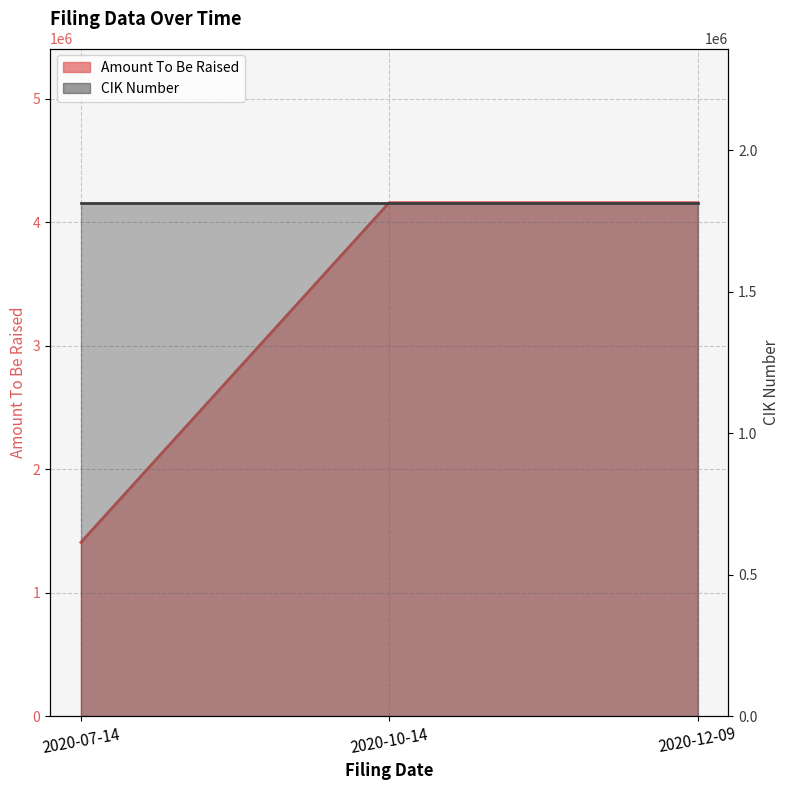

Reading left to right, extract all data points from this chart.

2020-07-14=1407920	2020-10-14=4157920	2020-12-09=4157920